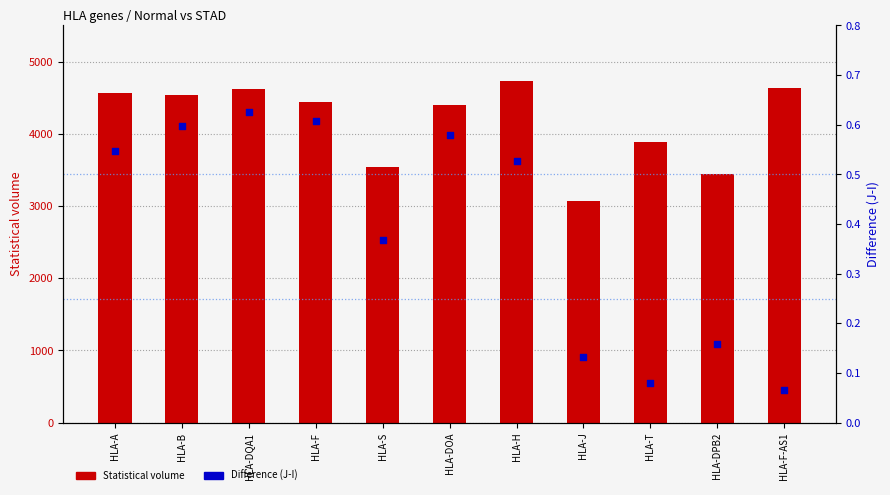

What are all the series names shown in the legend?

Statistical volume, Difference (J-I)